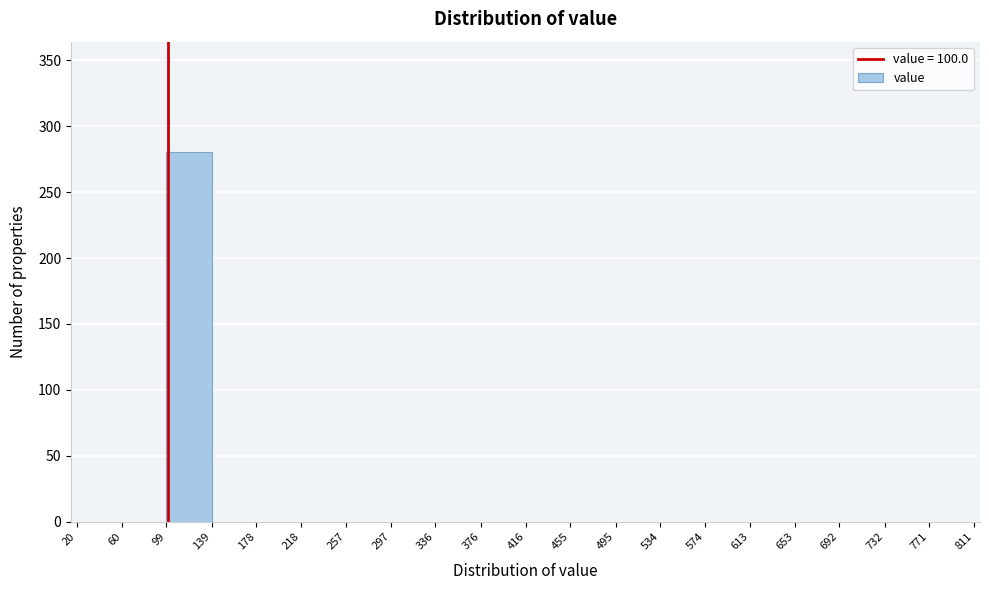

Which range on the x-axis has the tallest bar?

99 to 139